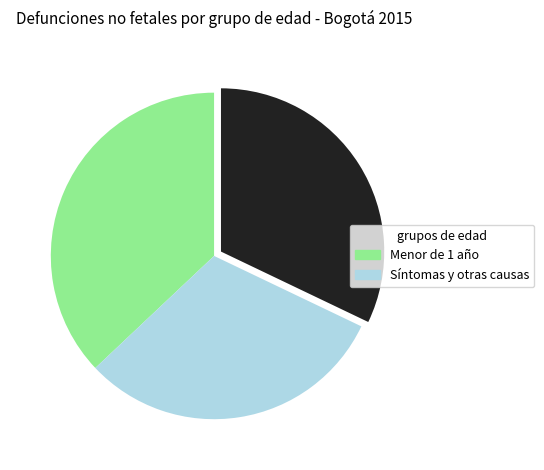

Does any single category account for the majority?

No